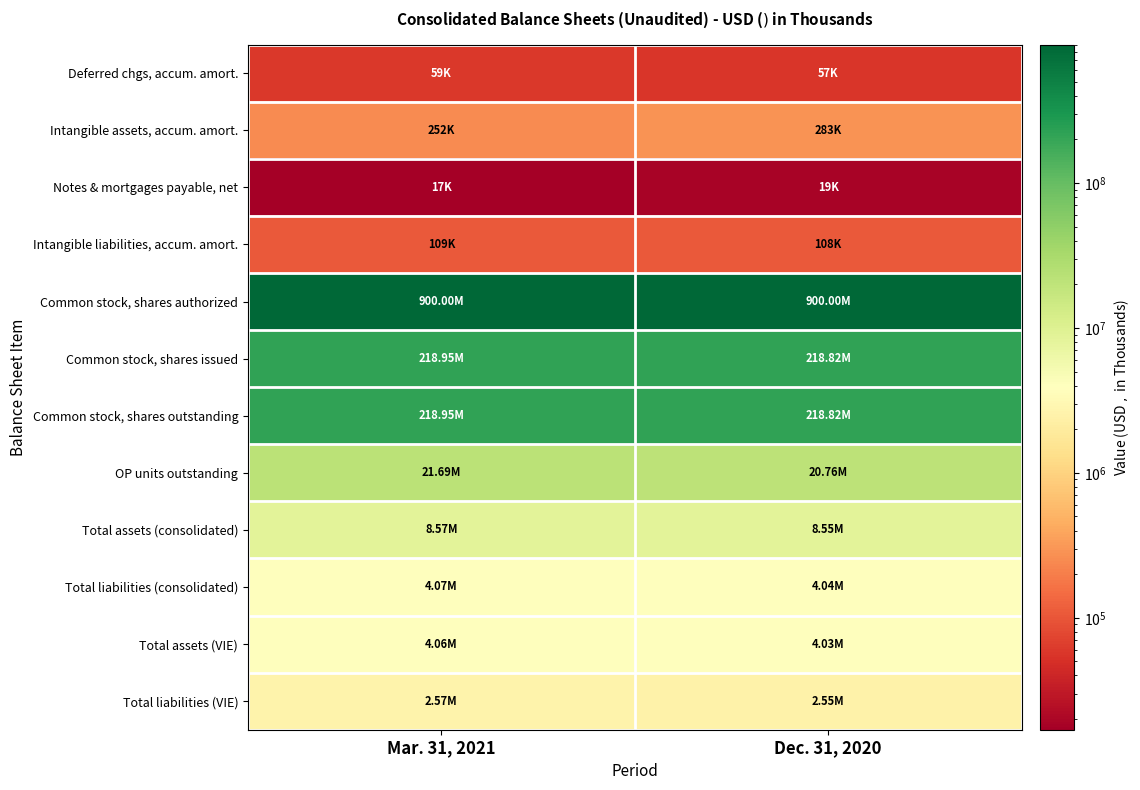

At which category is the sum across all series the highest?

Mar. 31, 2021